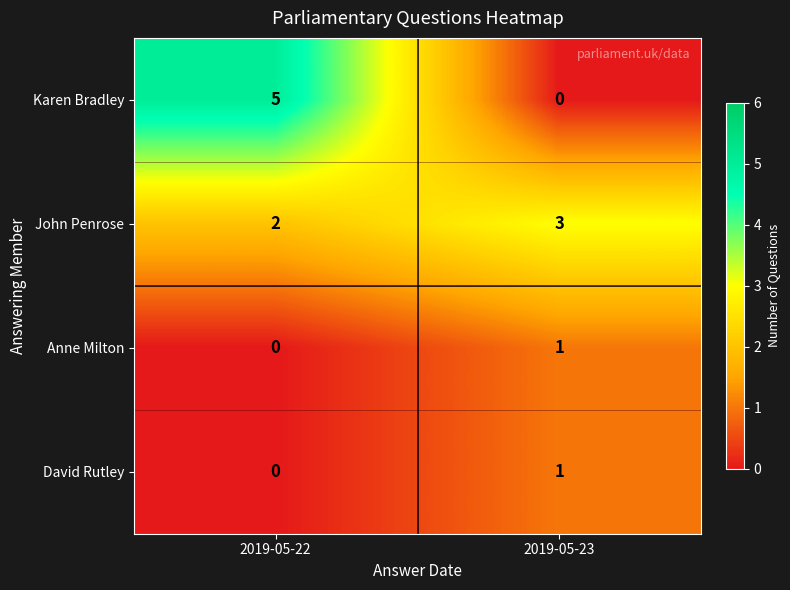

Reading left to right, transcribe all the data shown in this chart.

Karen Bradley: 5	0
John Penrose: 2	3
Anne Milton: 0	1
David Rutley: 0	1